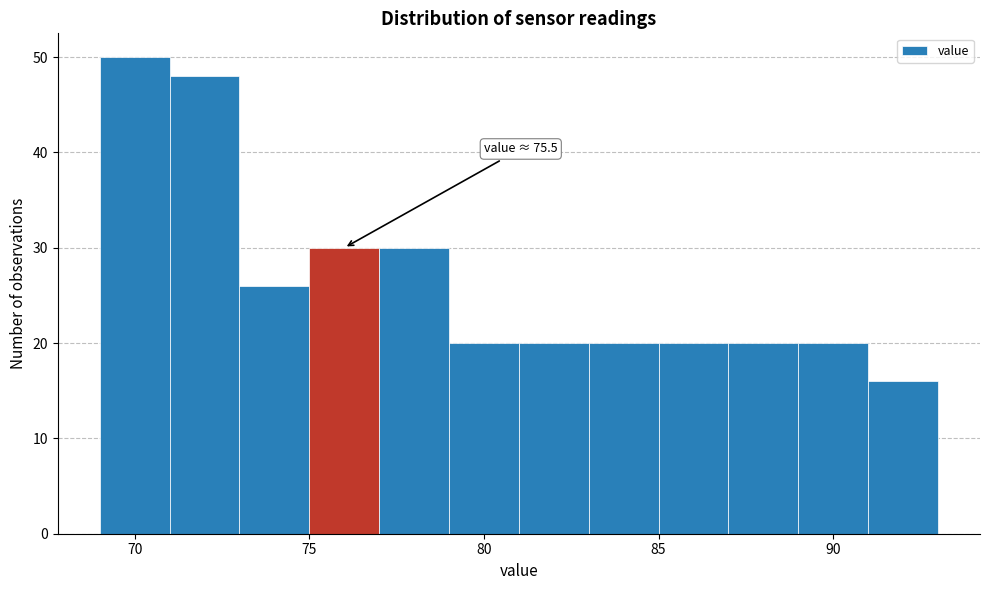

Over which range of the x-axis is the bar tallest?

69 to 71